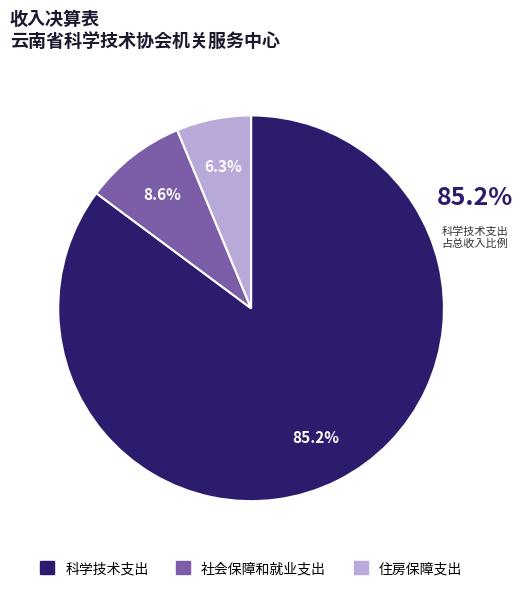

To the nearest percent, what percentage of the pie is 科学技术支出?

85%